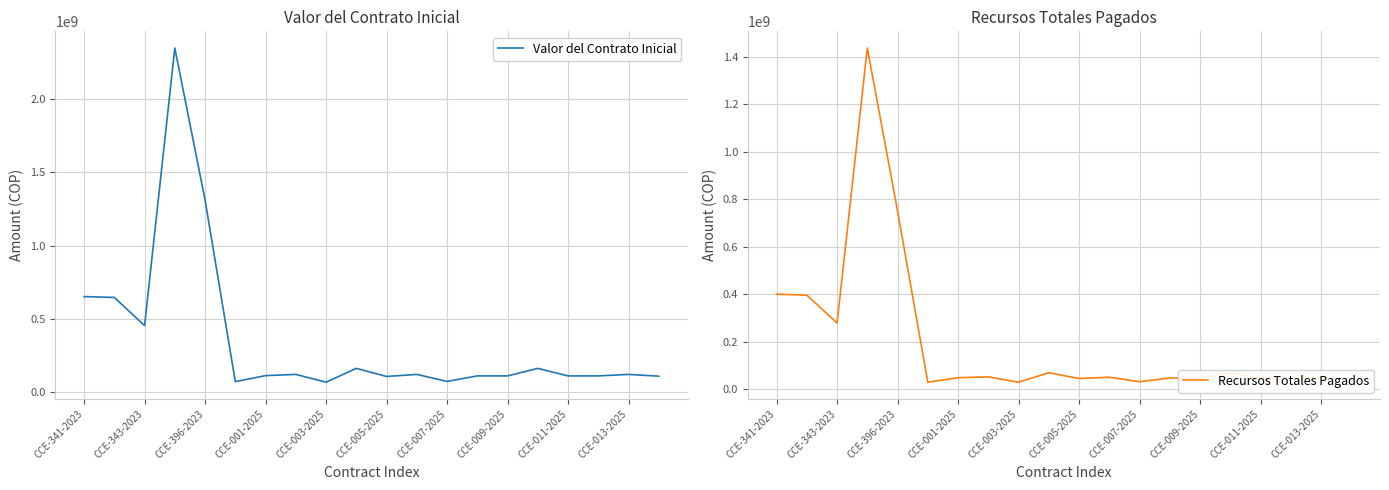

How many series are shown in this chart?

2